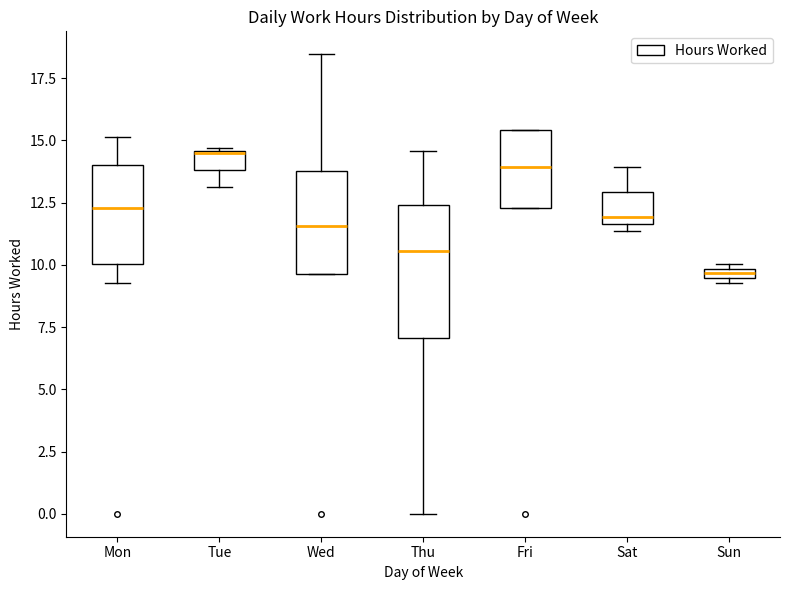

Comparing the boxes themselves (not the whiskers), which one is the tallest?

Thu